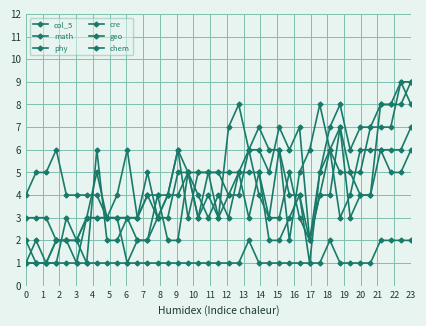

What is the difference between the second highest and minimum values in the chem series?

8